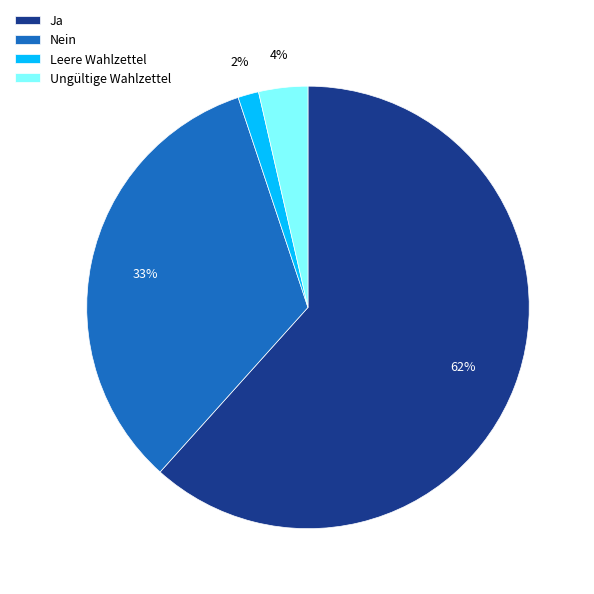

Is it true that Ja is 68% of the pie?

False